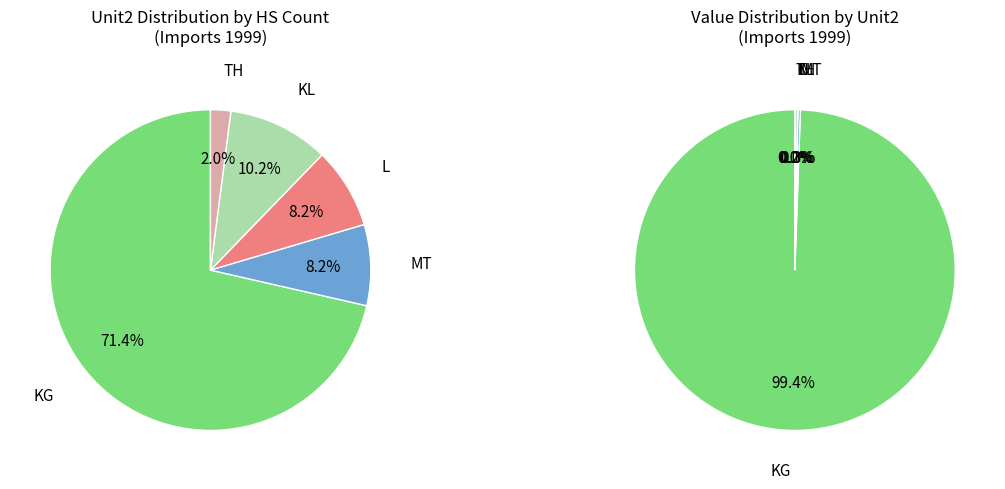

Which slice is the largest?

KG